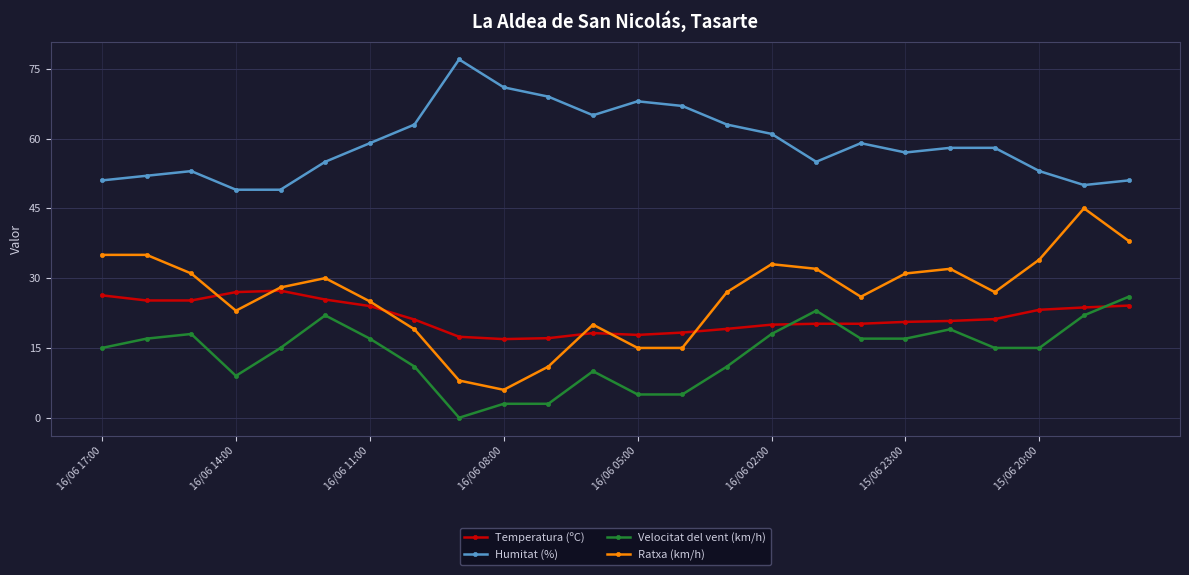

How many times do Velocitat del vent (km/h) and Temperatura (ºC) cross each other?

3